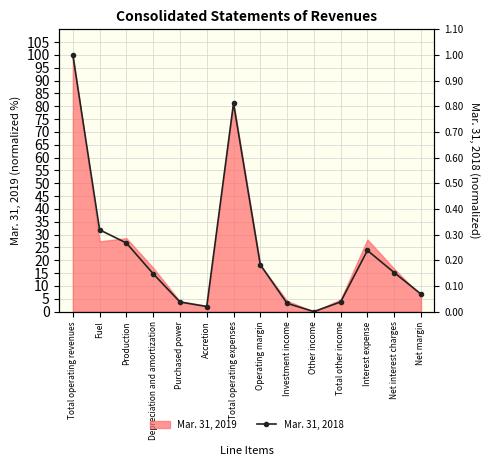

How many interior local valleys (lower than both neighbors) does the data have?

2